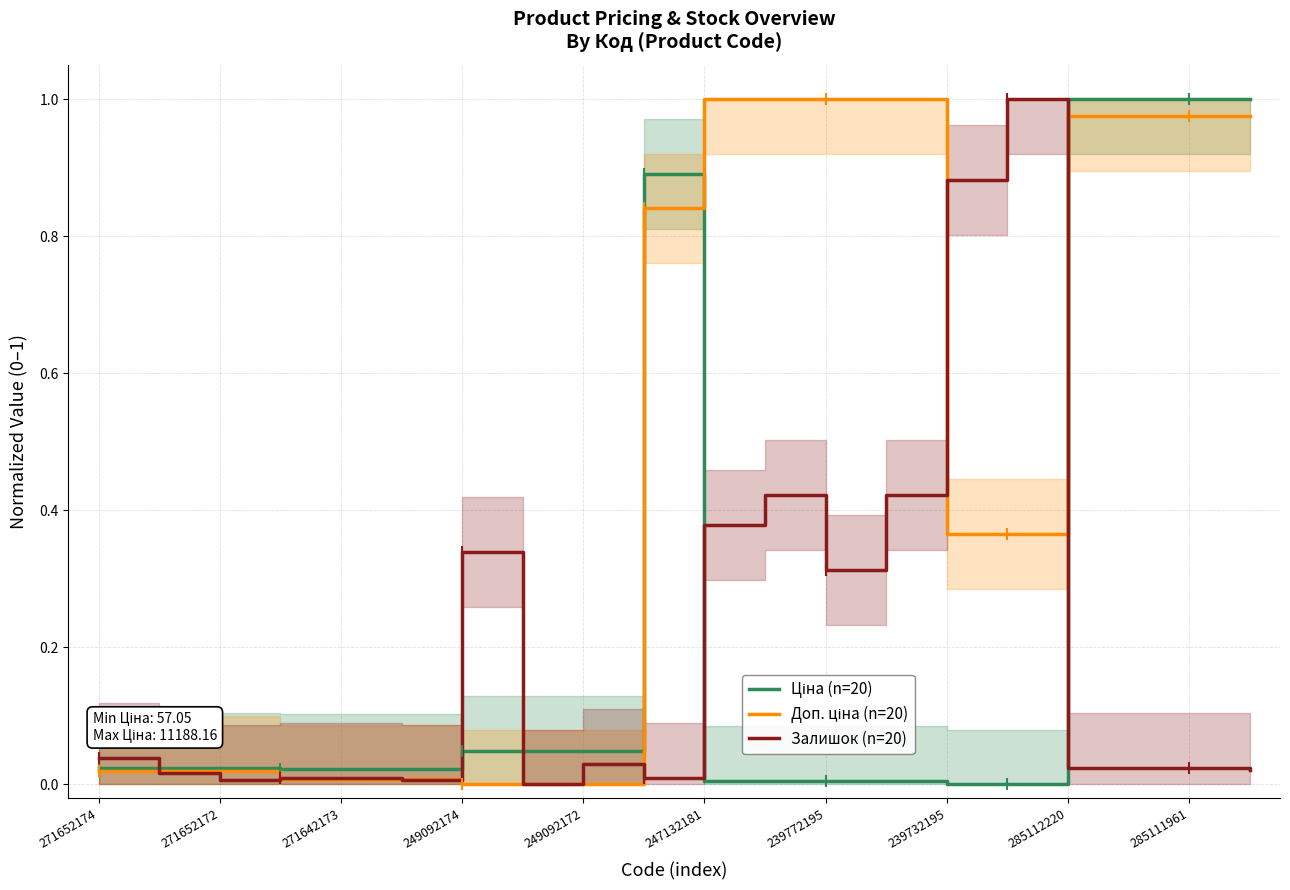

How many intersections are there between Залишок (n=20) and Доп. ціна (n=20)?

7